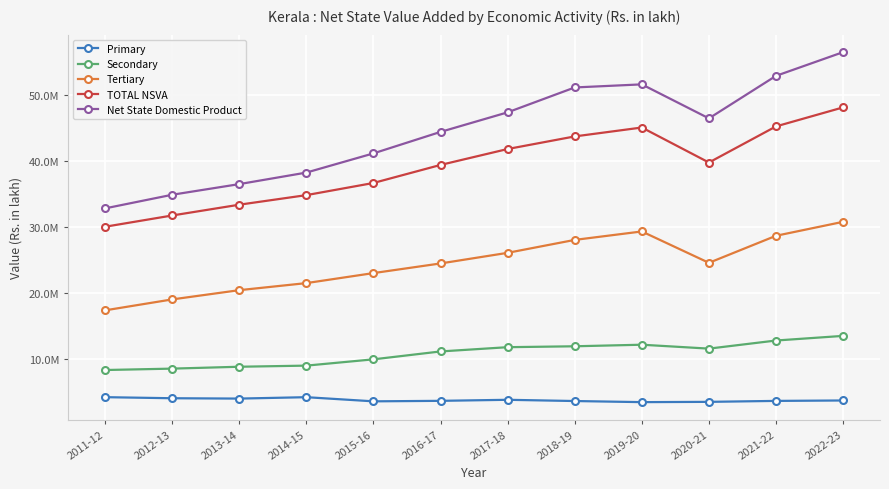

What are all the series names shown in the legend?

Primary, Secondary, Tertiary, TOTAL NSVA, Net State Domestic Product